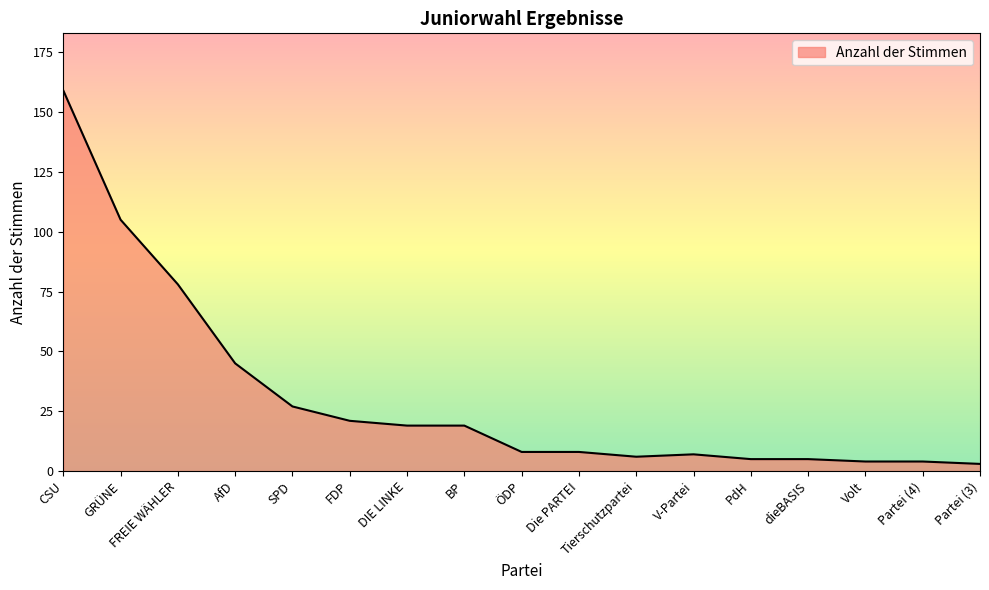

The chart shows a value of 30 at FDP. True or false?

False